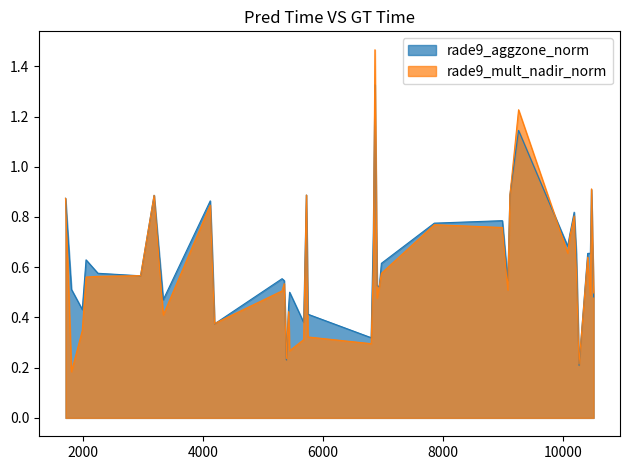

How many intersections are there between rade9_mult_nadir_norm and rade9_aggzone_norm?

11